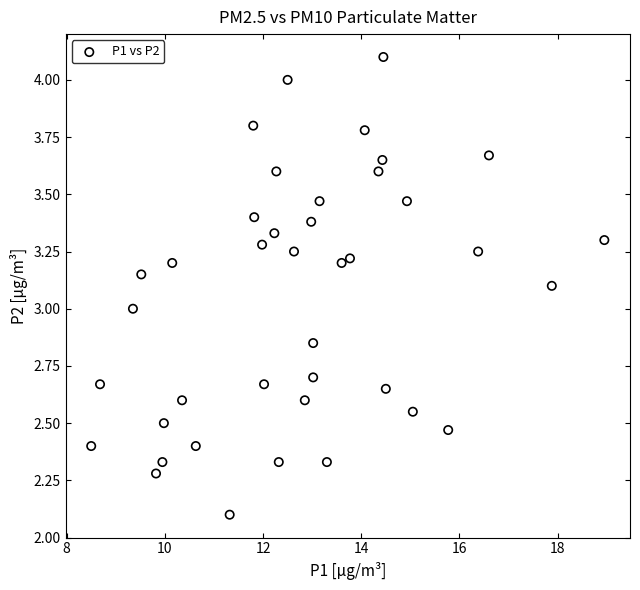

What is the range of X values (max minus min)?

10.4